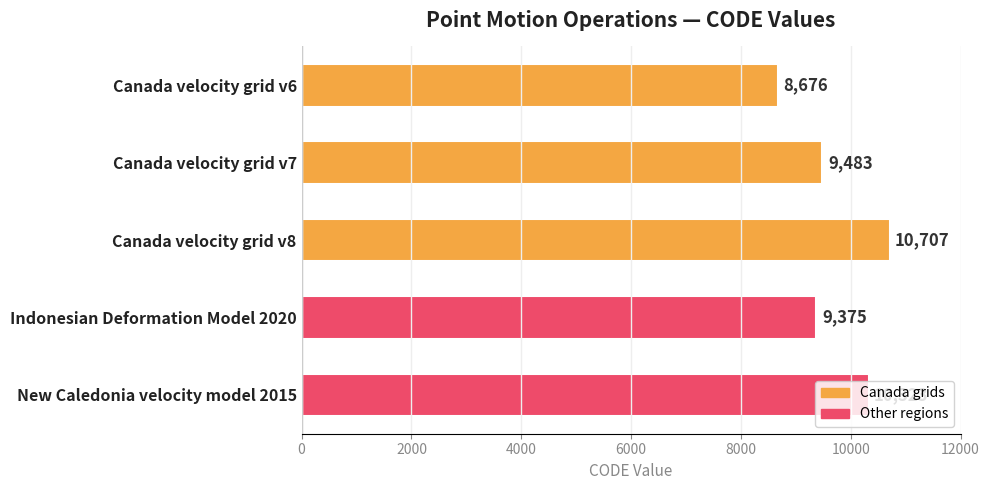

List the labels in order of value, largest first.

Canada velocity grid v8, New Caledonia velocity model 2015, Canada velocity grid v7, Indonesian Deformation Model 2020, Canada velocity grid v6